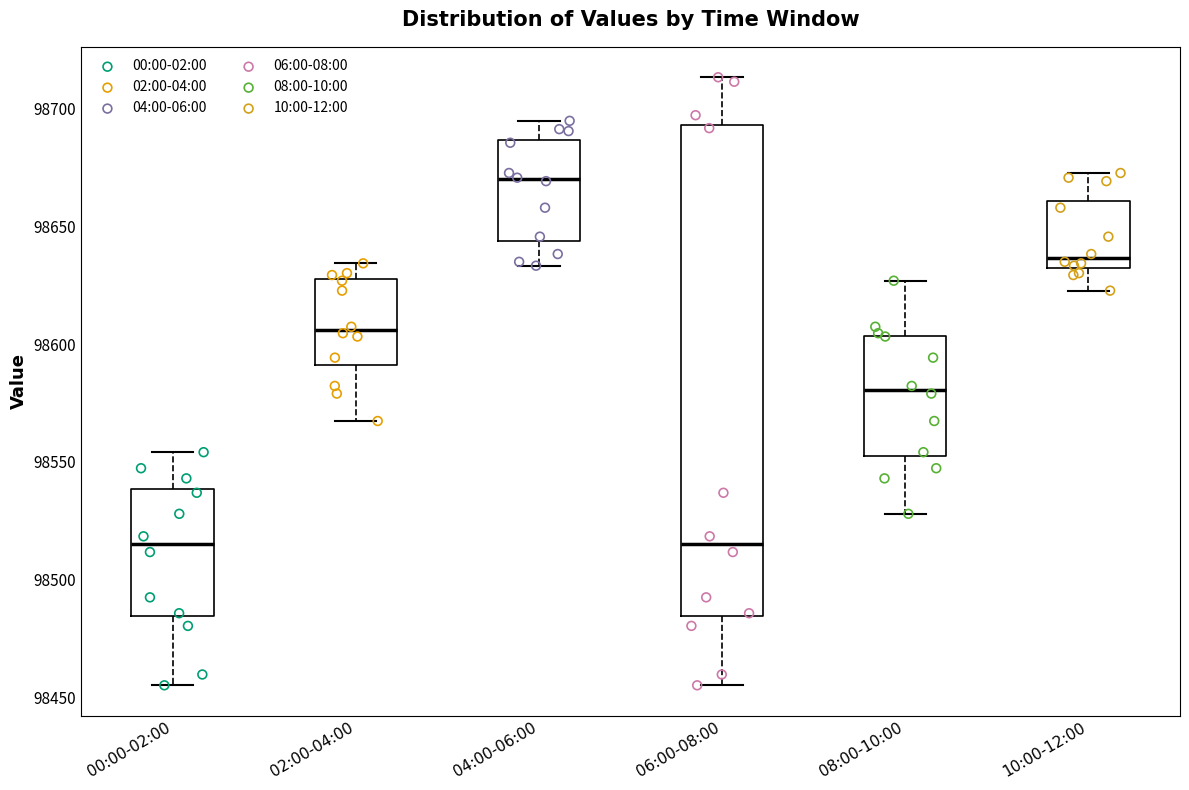

Reading left to right, transcribe this box plot: for each box, give where its median line is, the range the box spans, and where its two whiskers end, as read against the y-axis. The values are not printed on the chart, so give them approximately, as read against the axis.

00:00-02:00: median 98515, box 98485 to 98540, whiskers 98455 to 98555
02:00-04:00: median 98605, box 98590 to 98630, whiskers 98565 to 98635
04:00-06:00: median 98670, box 98645 to 98685, whiskers 98635 to 98695
06:00-08:00: median 98515, box 98485 to 98695, whiskers 98455 to 98715
08:00-10:00: median 98580, box 98550 to 98605, whiskers 98530 to 98625
10:00-12:00: median 98635 (just above the box's lower edge), box 98635 to 98660, whiskers 98625 to 98675